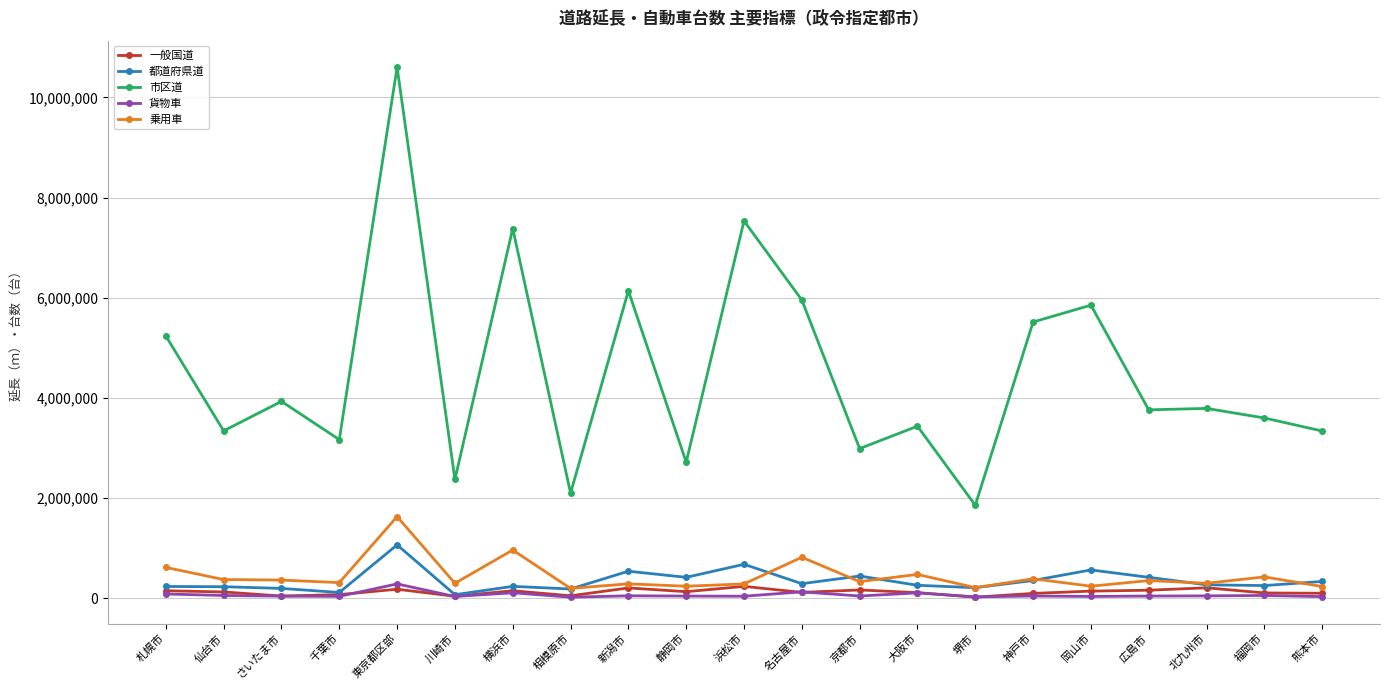

True or false: 一般国道 and 市区道 cross at least once.

False